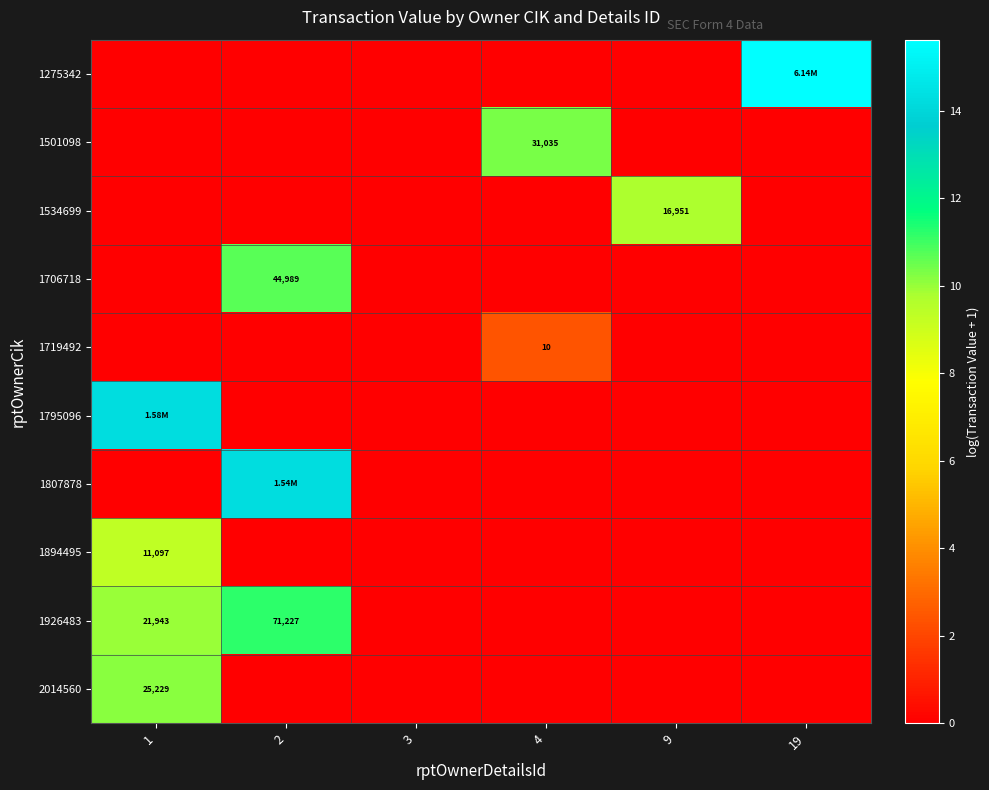

At how many categories does at least one series exceed 15?

1